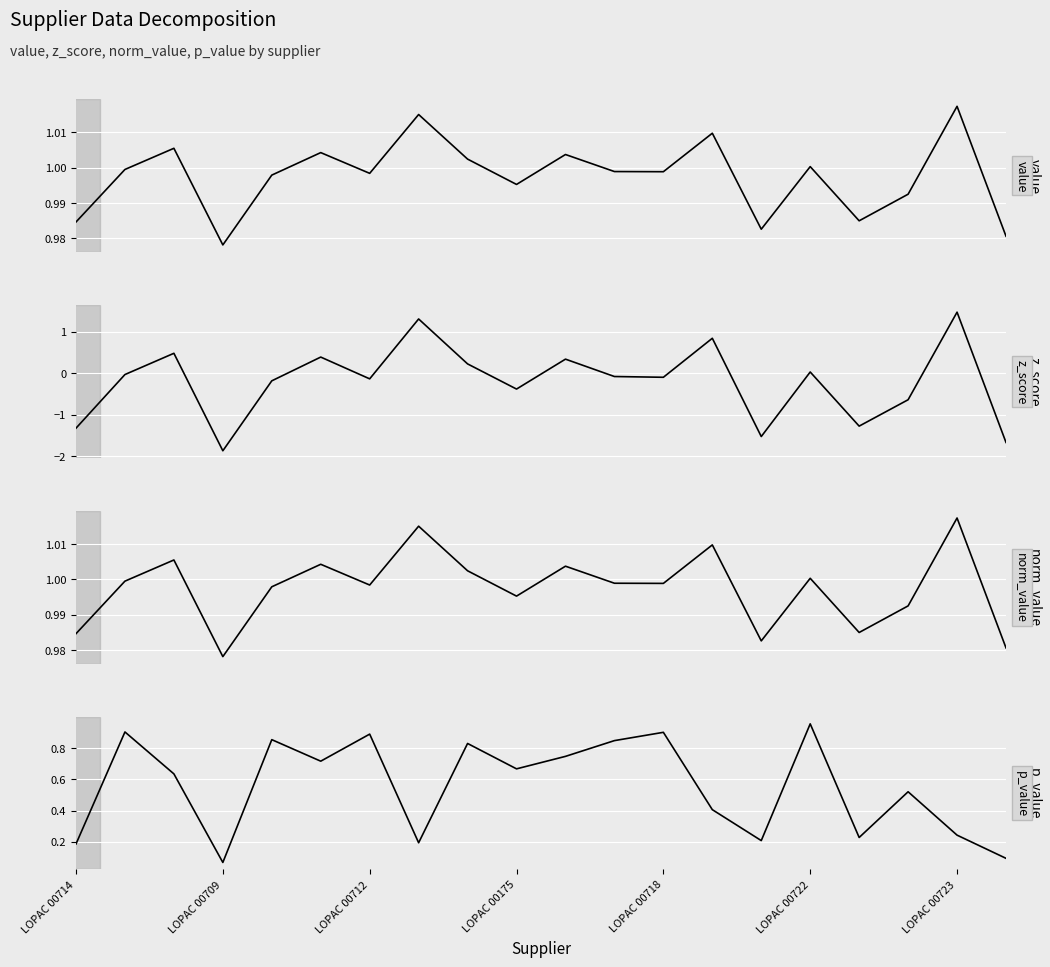

What are all the series names shown in the legend?

value, z_score, norm_value, p_value